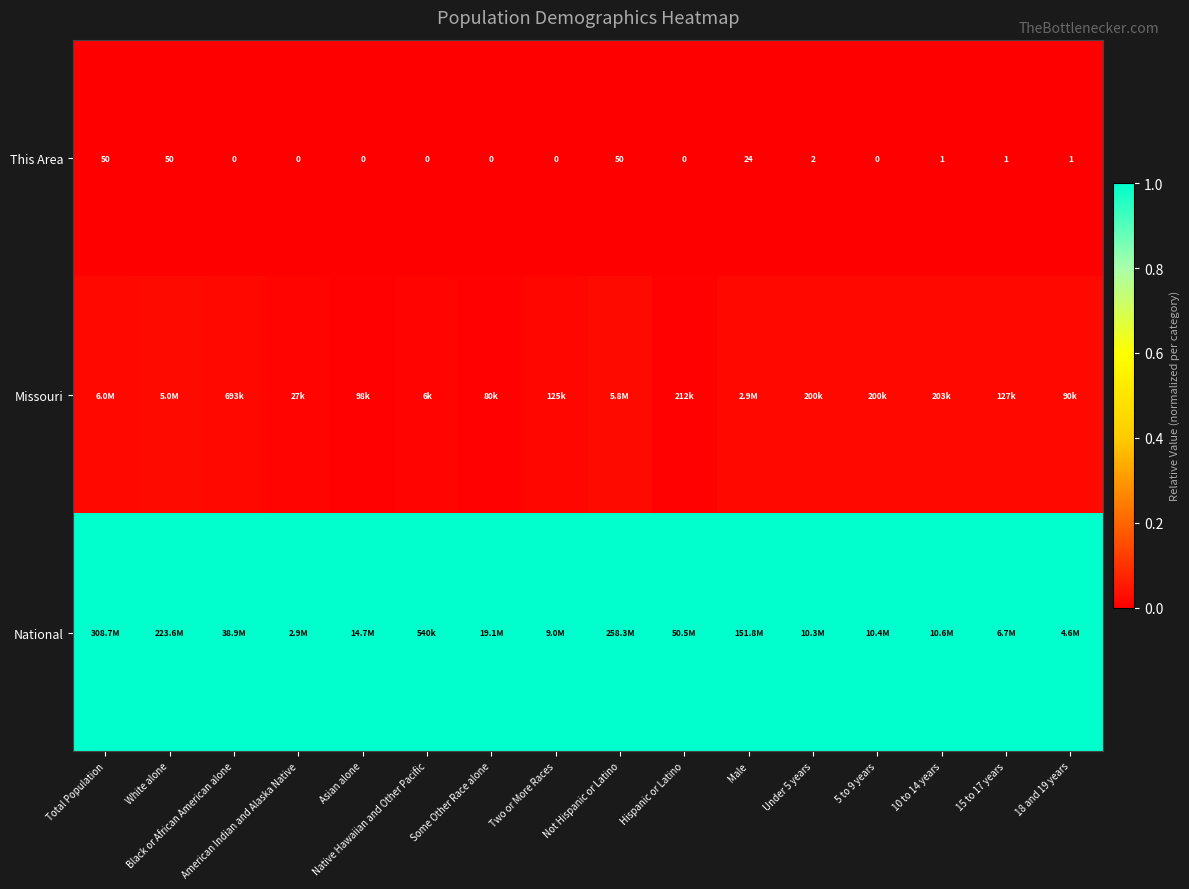

How many data points in This Area are less than 1?

8